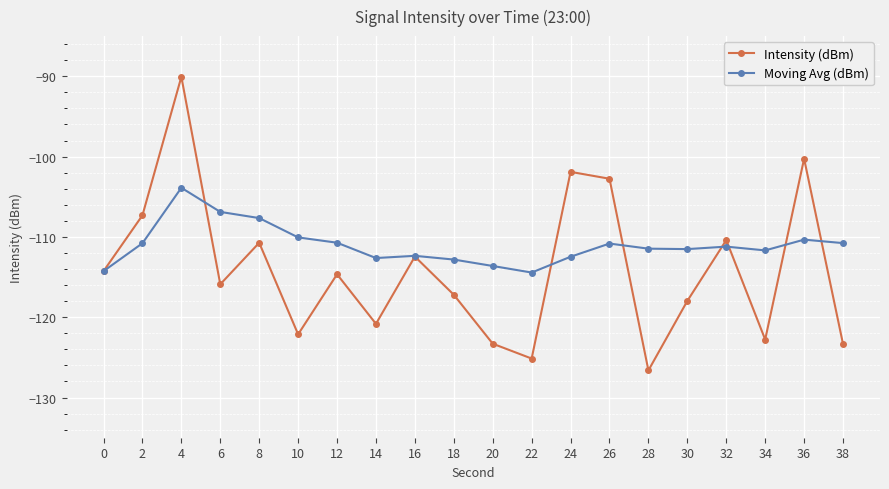

How many data points in Intensity (dBm) are less than -114?

12